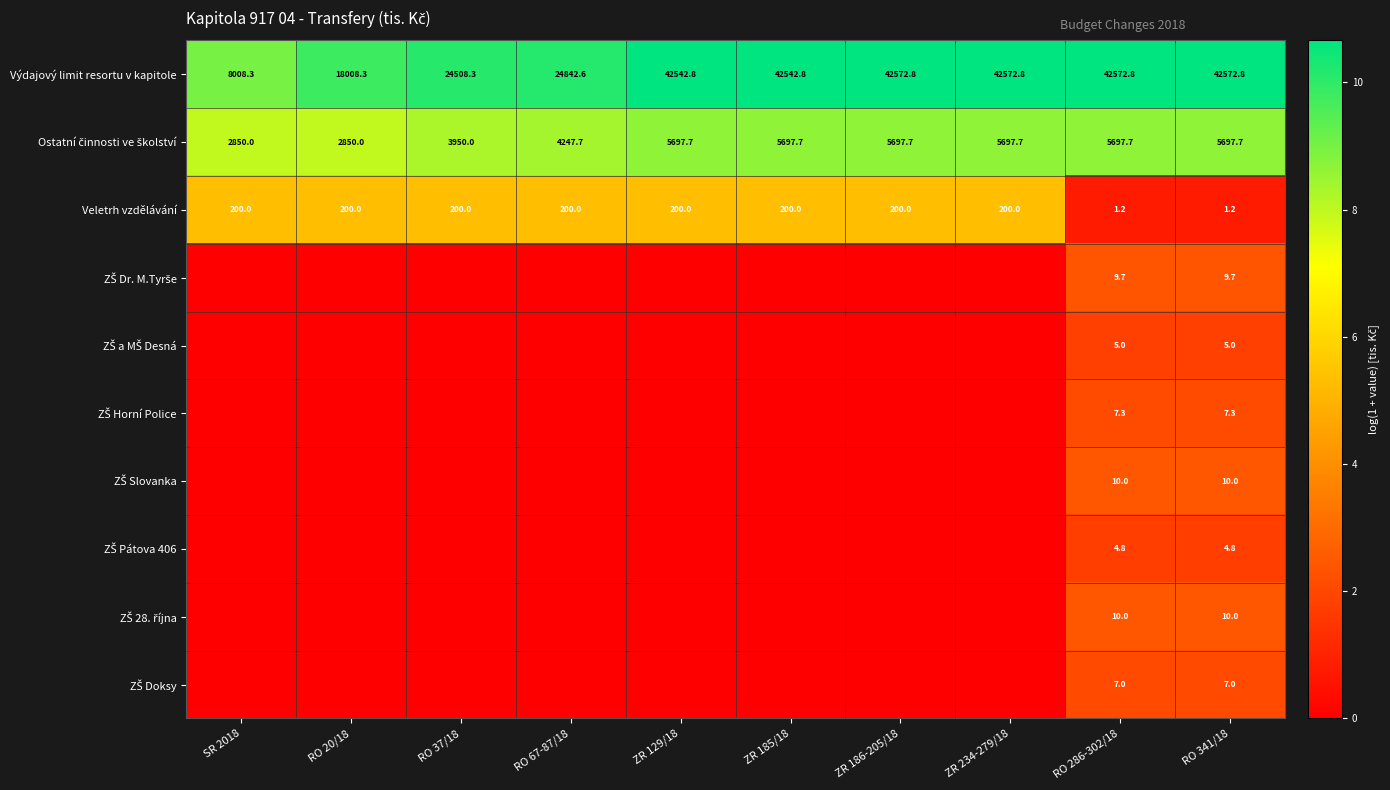

Which has a higher value, ZR 129/18 or RO 67-87/18?

ZR 129/18